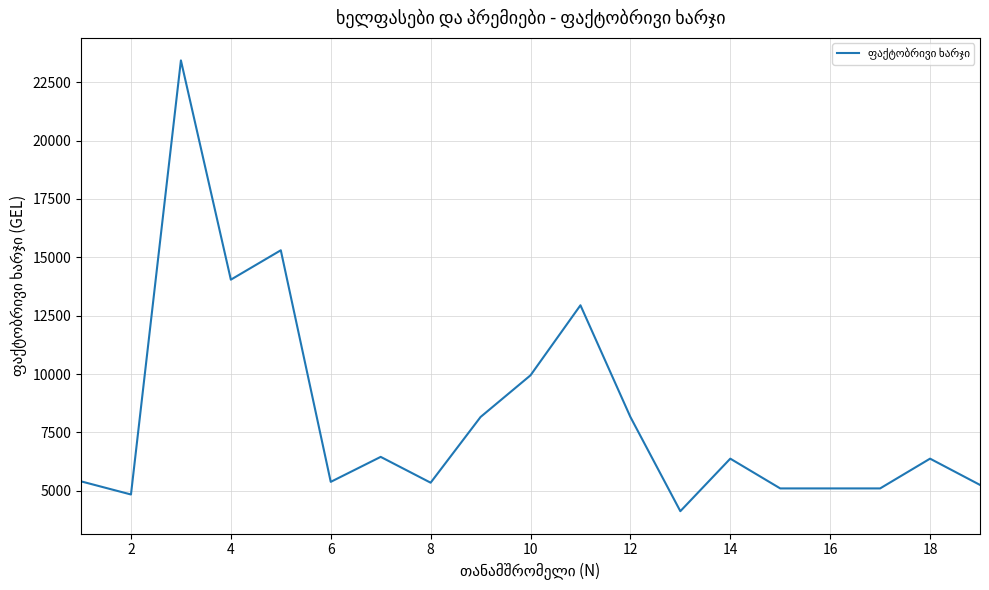

What is the difference between the maximum and minimum values?

19306.8